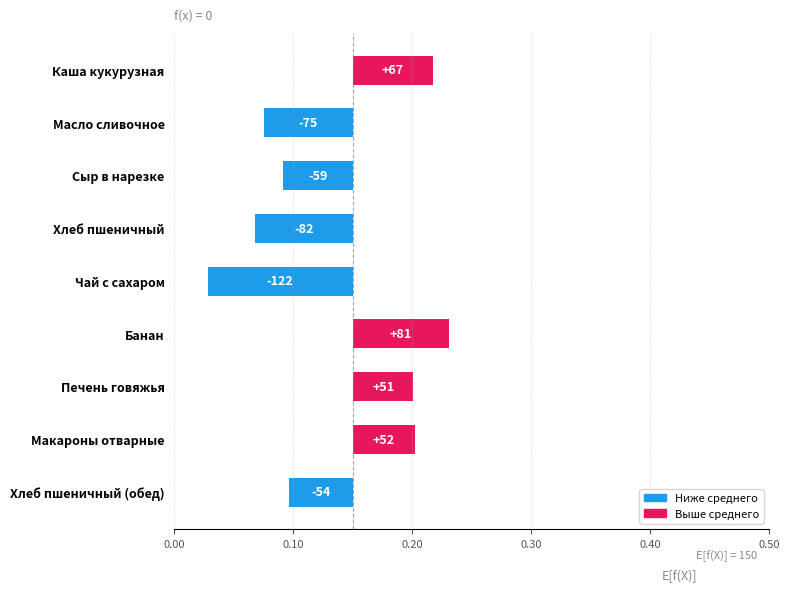

How many categories are shown in the chart?

9